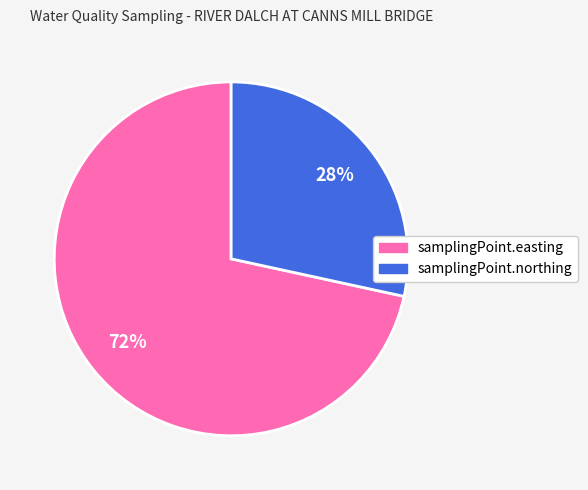

The samplingPoint.northing slice represents 28% of the pie. True or false?

True